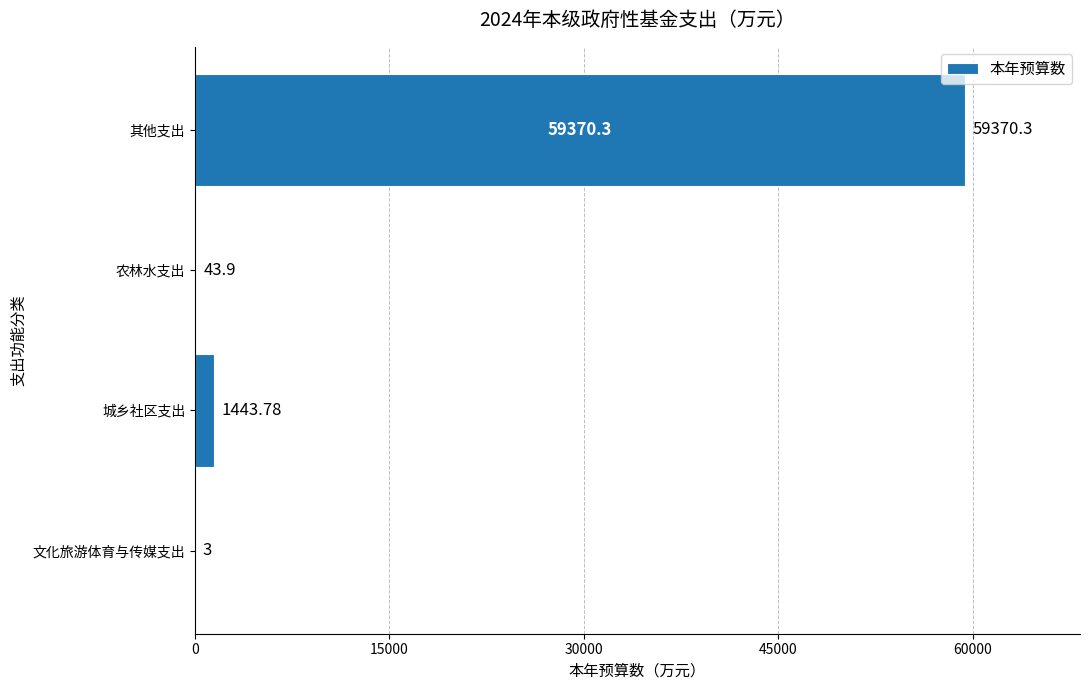

What is the change in value from 文化旅游体育与传媒支出 to 农林水支出?

+40.9